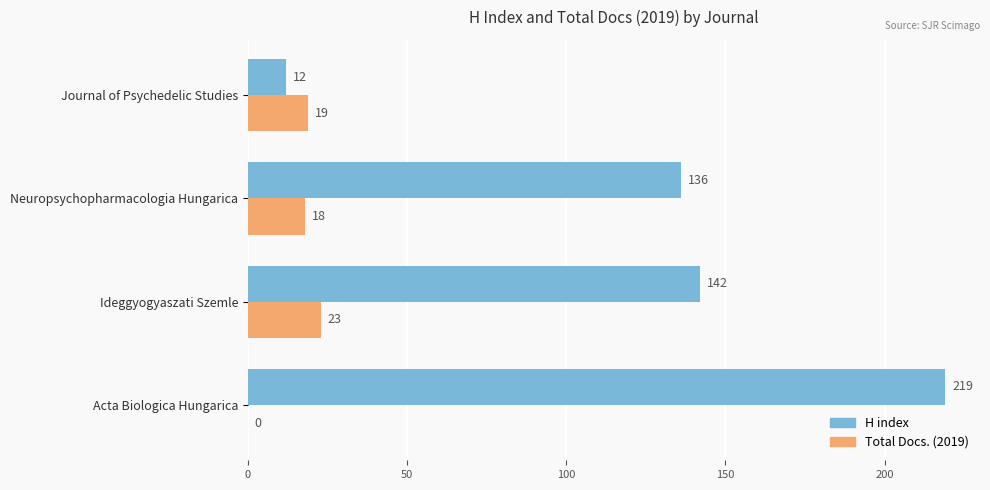

At which label is Total Docs. (2019) closest to 11?

Neuropsychopharmacologia Hungarica